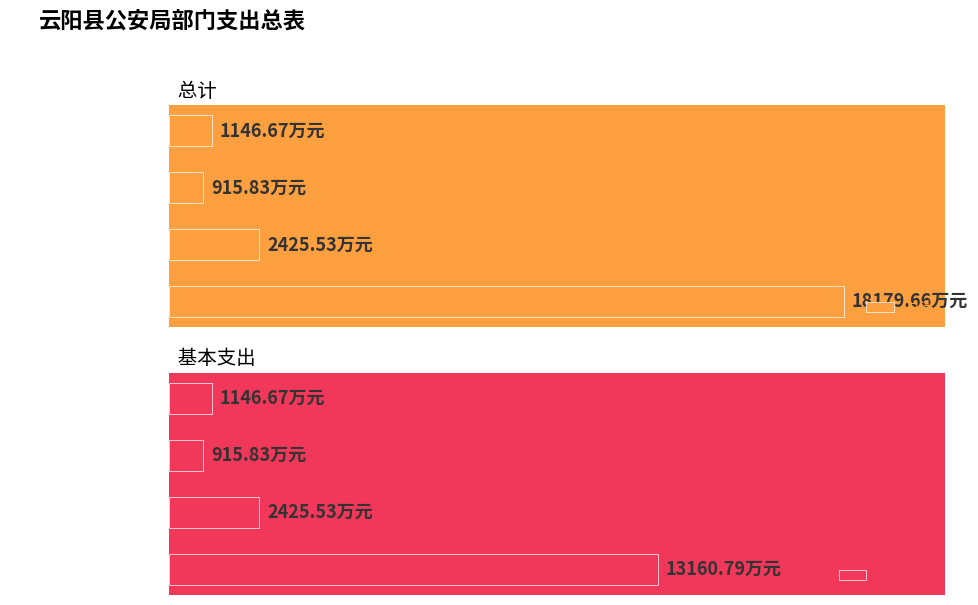

Are the bars horizontal?

Yes